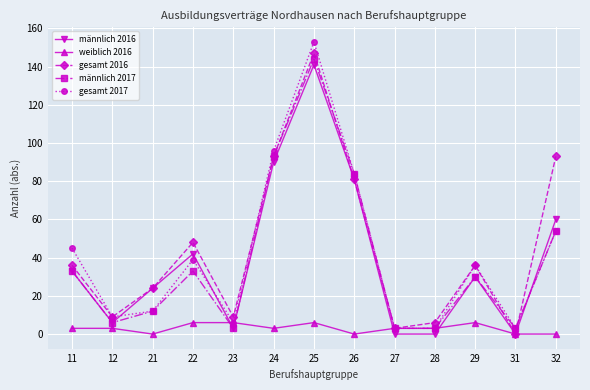

What is the average value of the männlich 2016 series?

39